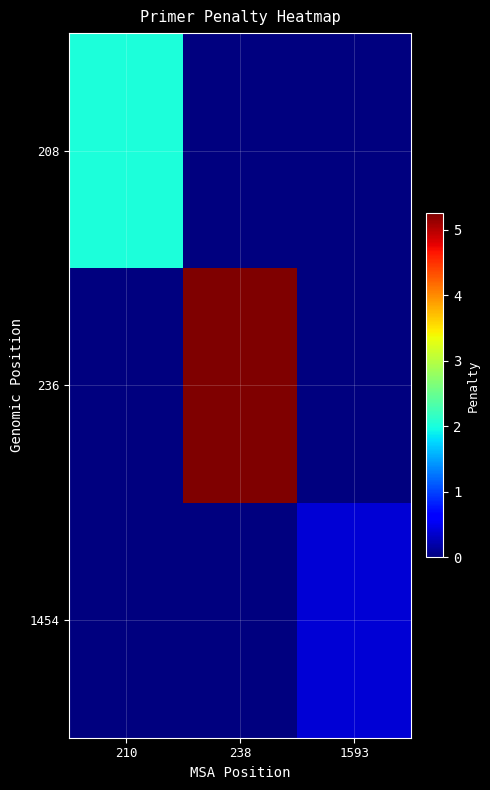

Rank the series at 1593 from highest to lowest value.

1454, 208, 236